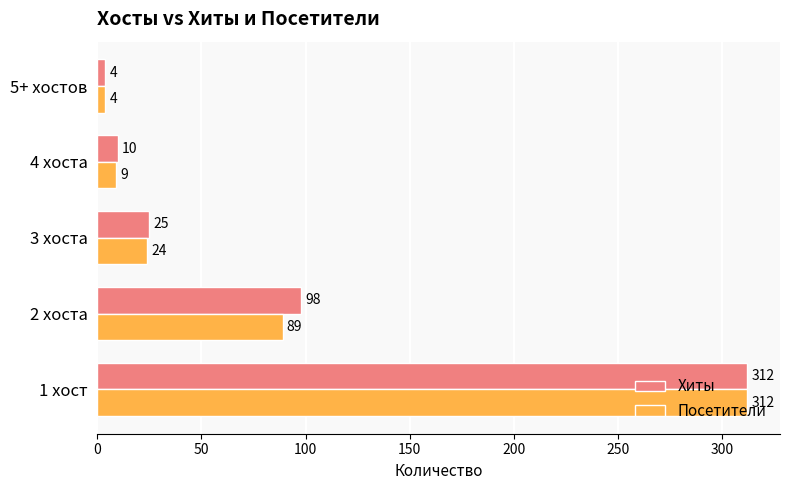

Rank the categories by Посетители value from lowest to highest.

5+ хостов, 4 хоста, 3 хоста, 2 хоста, 1 хост